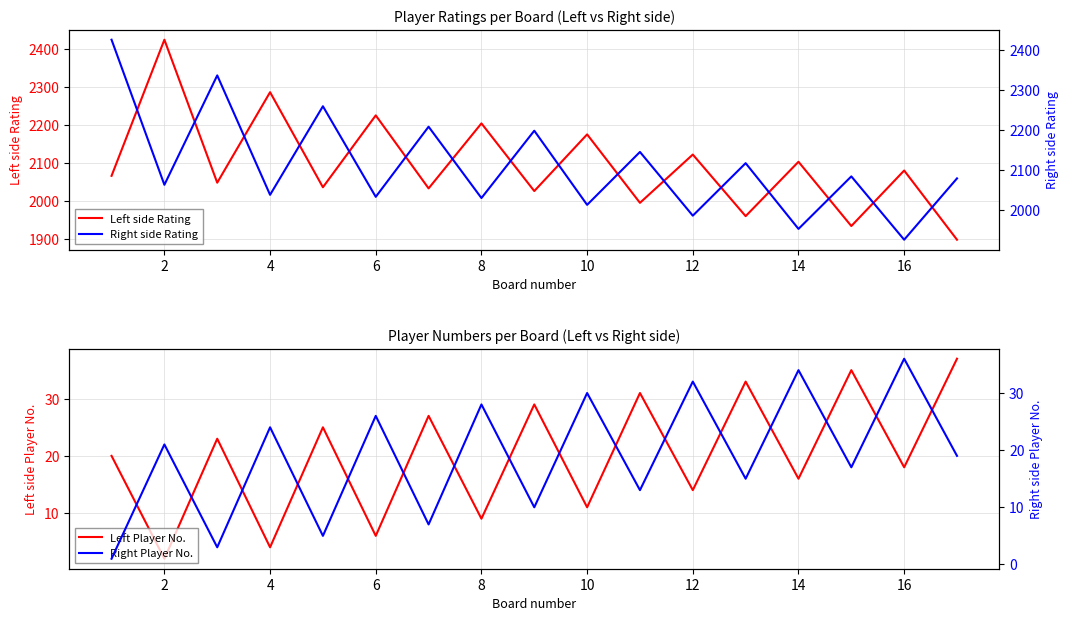

Is this an area chart (filled region under the line)?

No